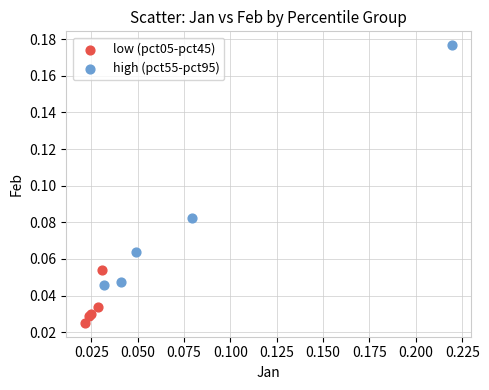

Which series reaches the maximum Y coordinate?

high (pct55-pct95)